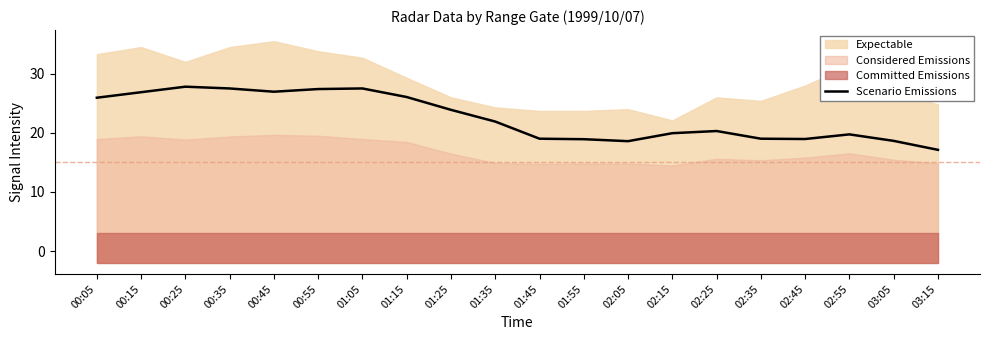

List the labels in order of value, smallest first.

03:15, 02:05, 03:05, 01:55, 02:45, 01:45, 02:35, 02:55, 02:15, 02:25, 01:35, 01:25, 00:05, 01:15, 00:15, 00:45, 00:55, 00:35, 01:05, 00:25